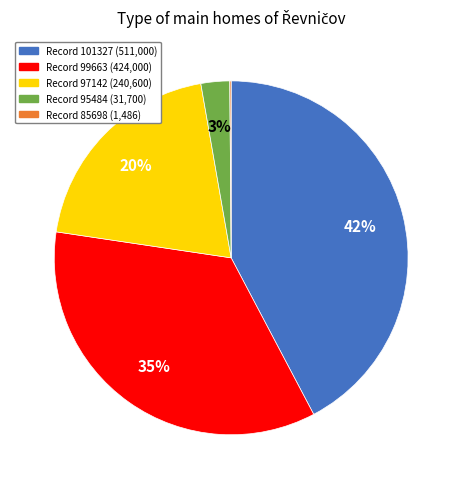

Is there a majority slice in this chart?

No